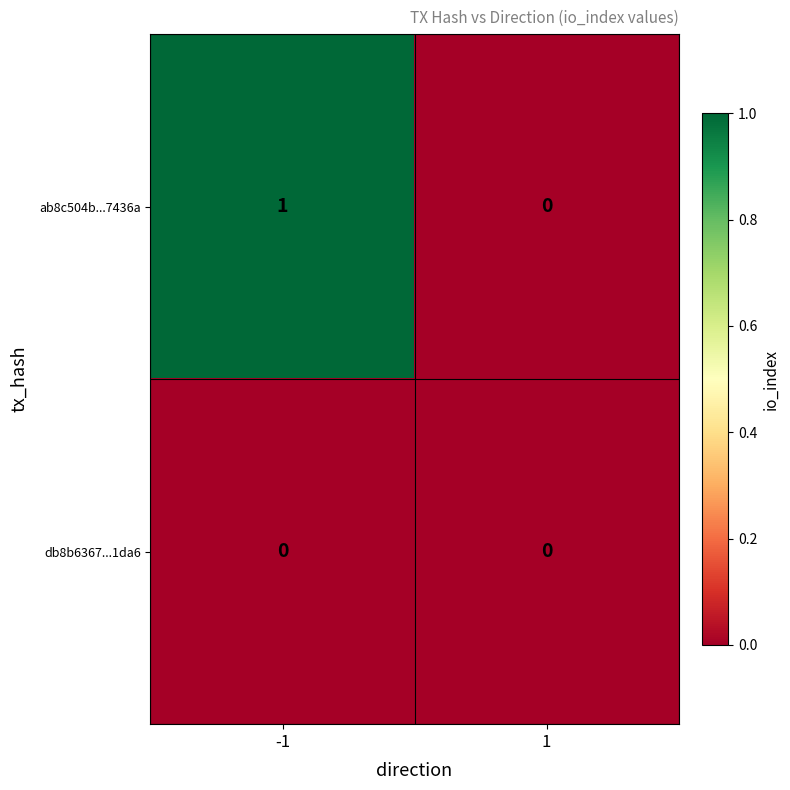

At which category is the sum across all series the highest?

-1